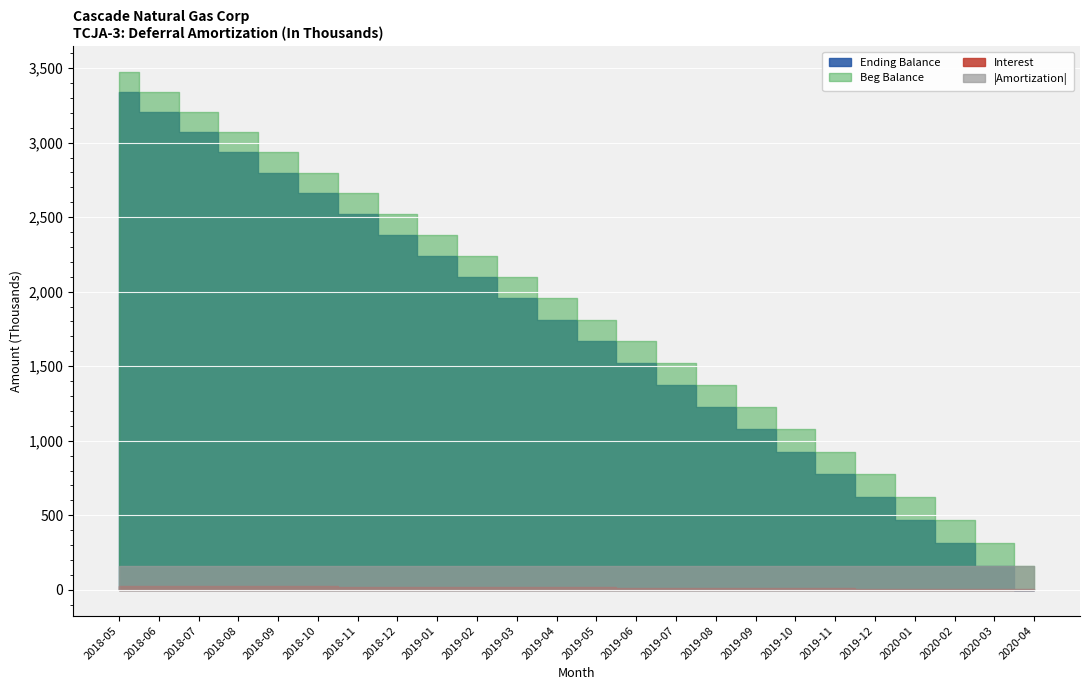

What are all the series names shown in the legend?

Beg Balance, Amortization, Interest, Ending Balance